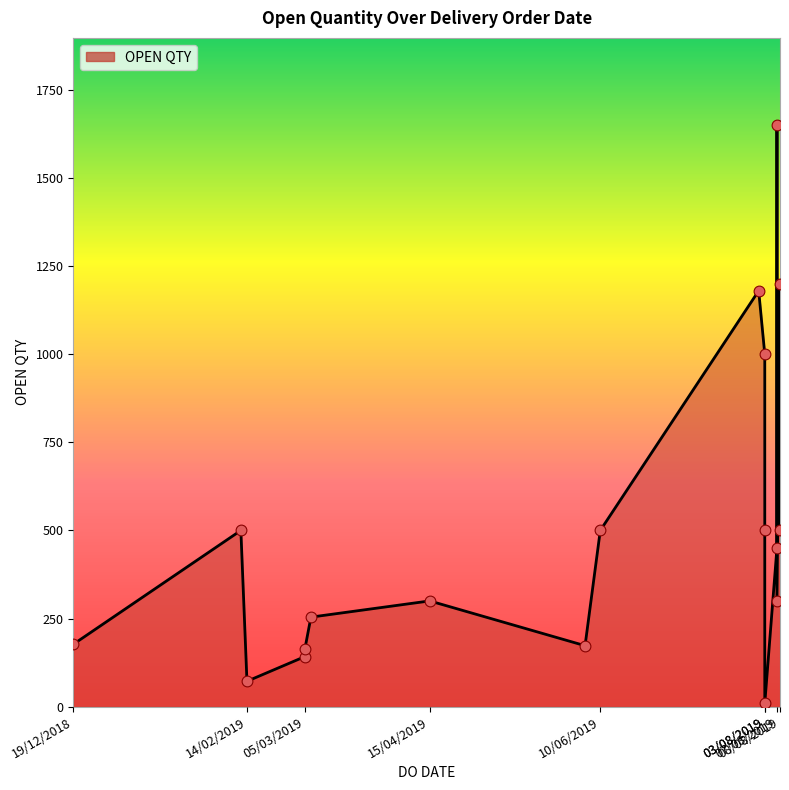

What is the change in value from 19/12/2018 to 14/02/2019?

-105